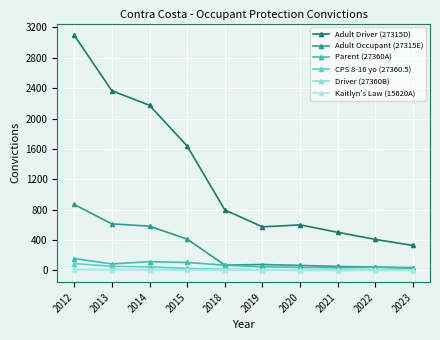

Is this an area chart (filled region under the line)?

No